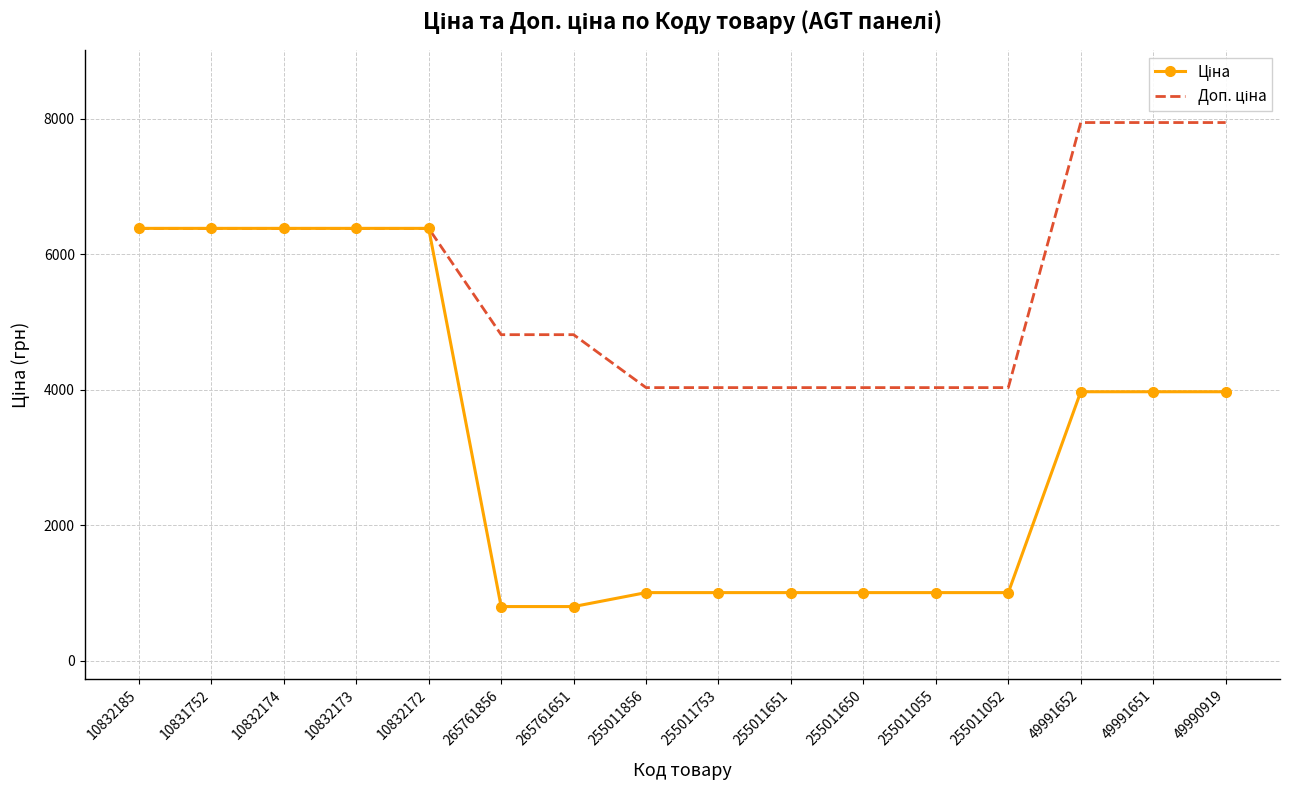

What is the smallest value displayed?

802.5